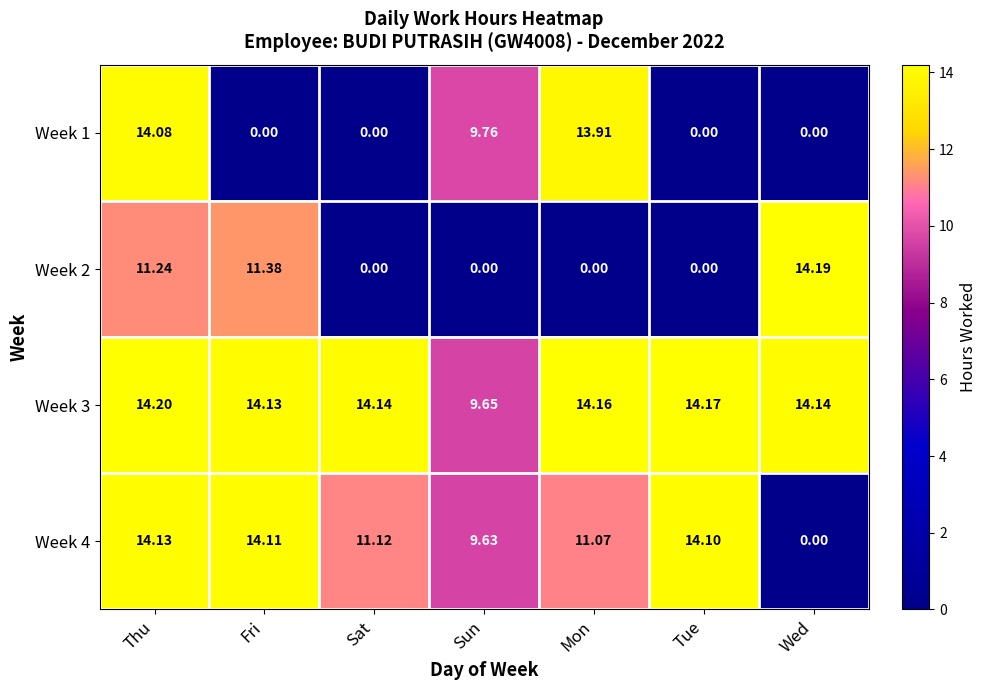

Which category has the lowest value in the Week 4 series?

Wed